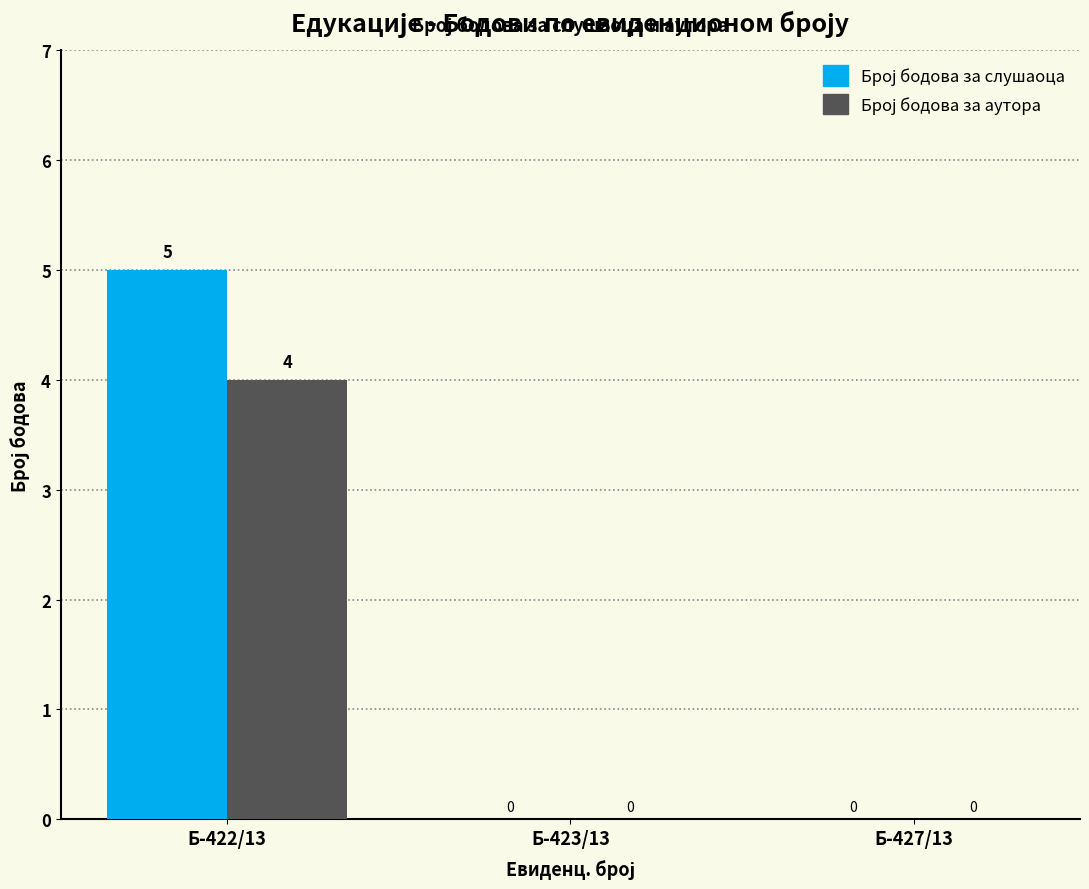

At which category is the sum across all series the highest?

Б-422/13